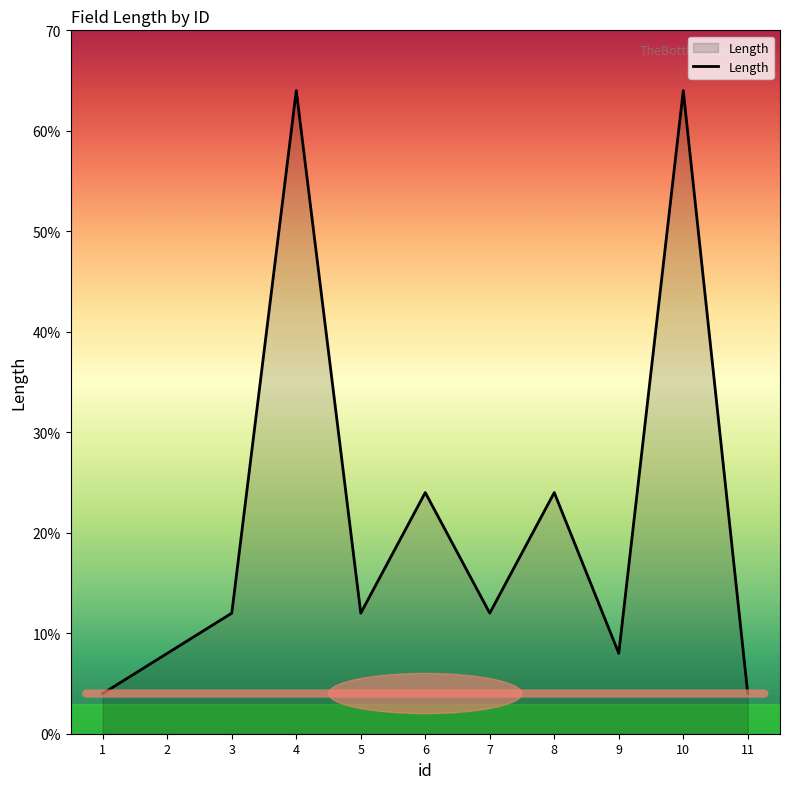

Rank the categories by value from lowest to highest.

1, 11, 2, 9, 3, 5, 7, 6, 8, 4, 10